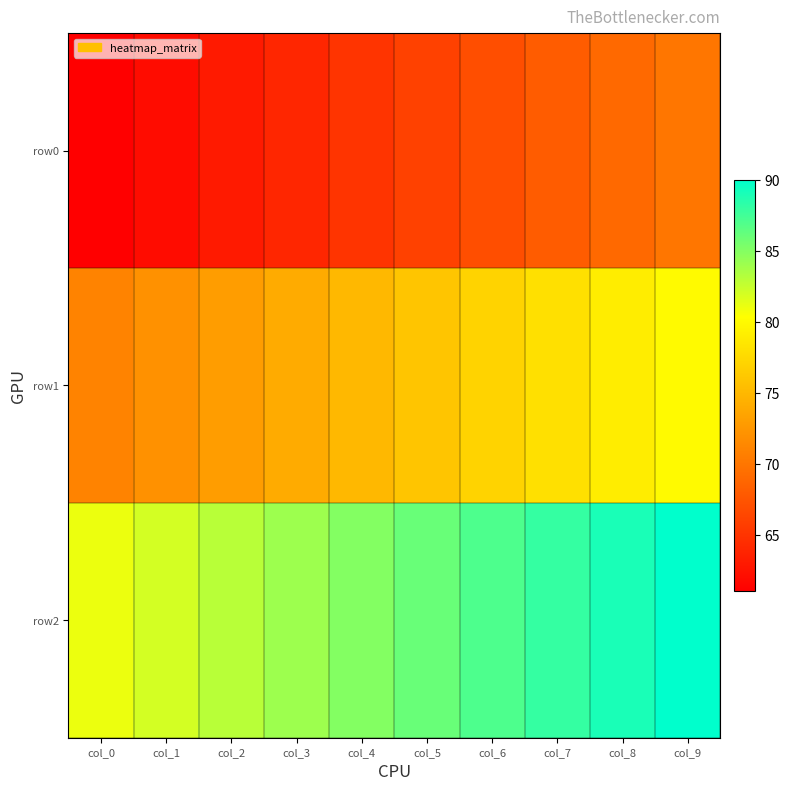

Reading right to left, list all the values displayed in this chart.

row0: col_9=70	col_8=69	col_7=68	col_6=67	col_5=66	col_4=65	col_3=64	col_2=63	col_1=62	col_0=61
row1: col_9=80	col_8=79	col_7=78	col_6=77	col_5=76	col_4=75	col_3=74	col_2=73	col_1=72	col_0=71
row2: col_9=90	col_8=89	col_7=88	col_6=87	col_5=86	col_4=85	col_3=84	col_2=83	col_1=82	col_0=81